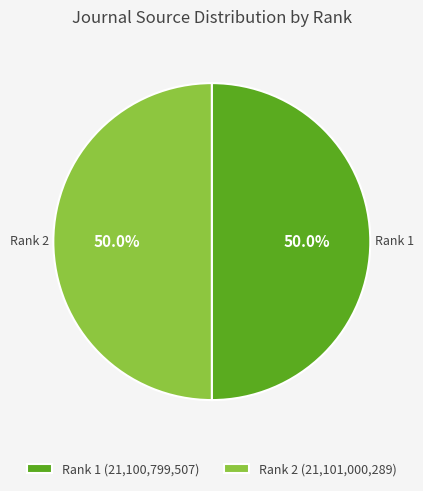

What is the ratio of the value at Rank 2 to the value at Rank 1?

1.0